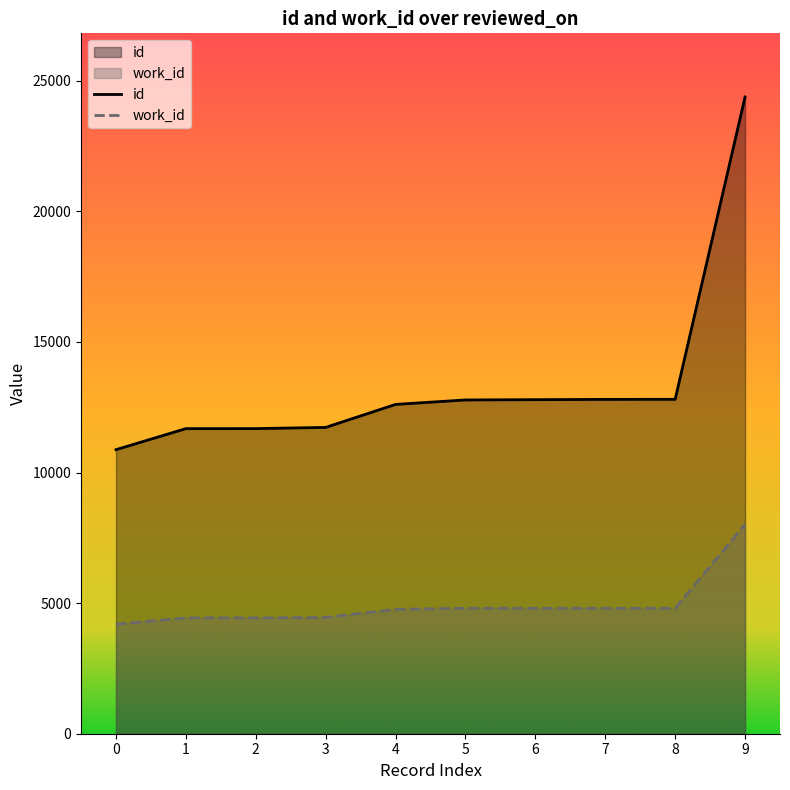

What are all the series names shown in the legend?

id, work_id